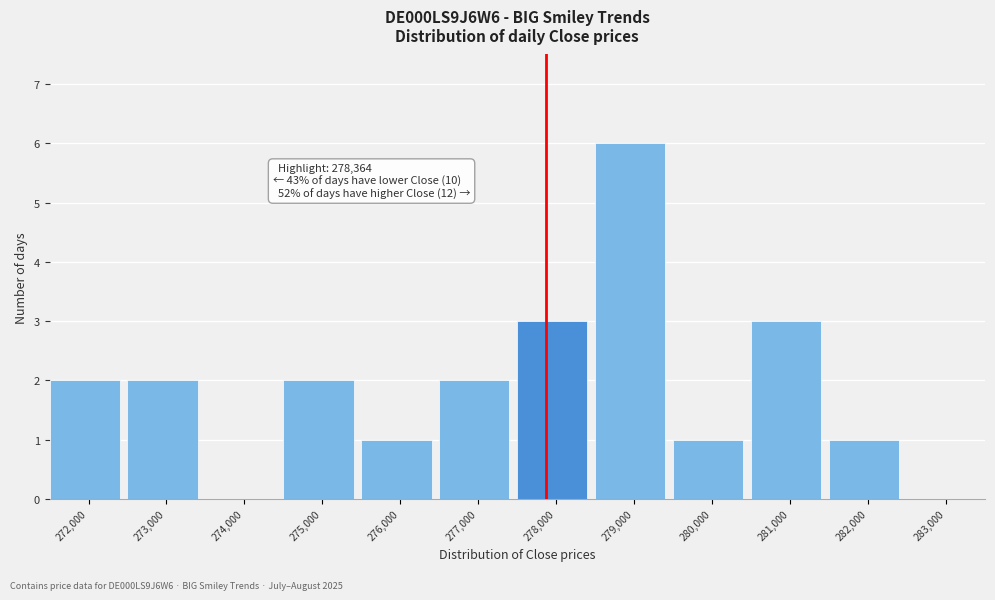

Reading right to left, extract all data points from this chart.

283,000=0	282,000=1	281,000=3	280,000=1	279,000=6	278,000=3	277,000=2	276,000=1	275,000=2	274,000=0	273,000=2	272,000=2